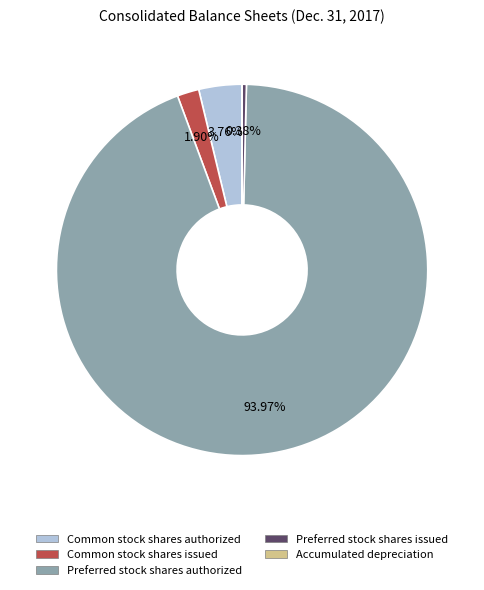

Which slice is the largest?

Preferred stock shares authorized